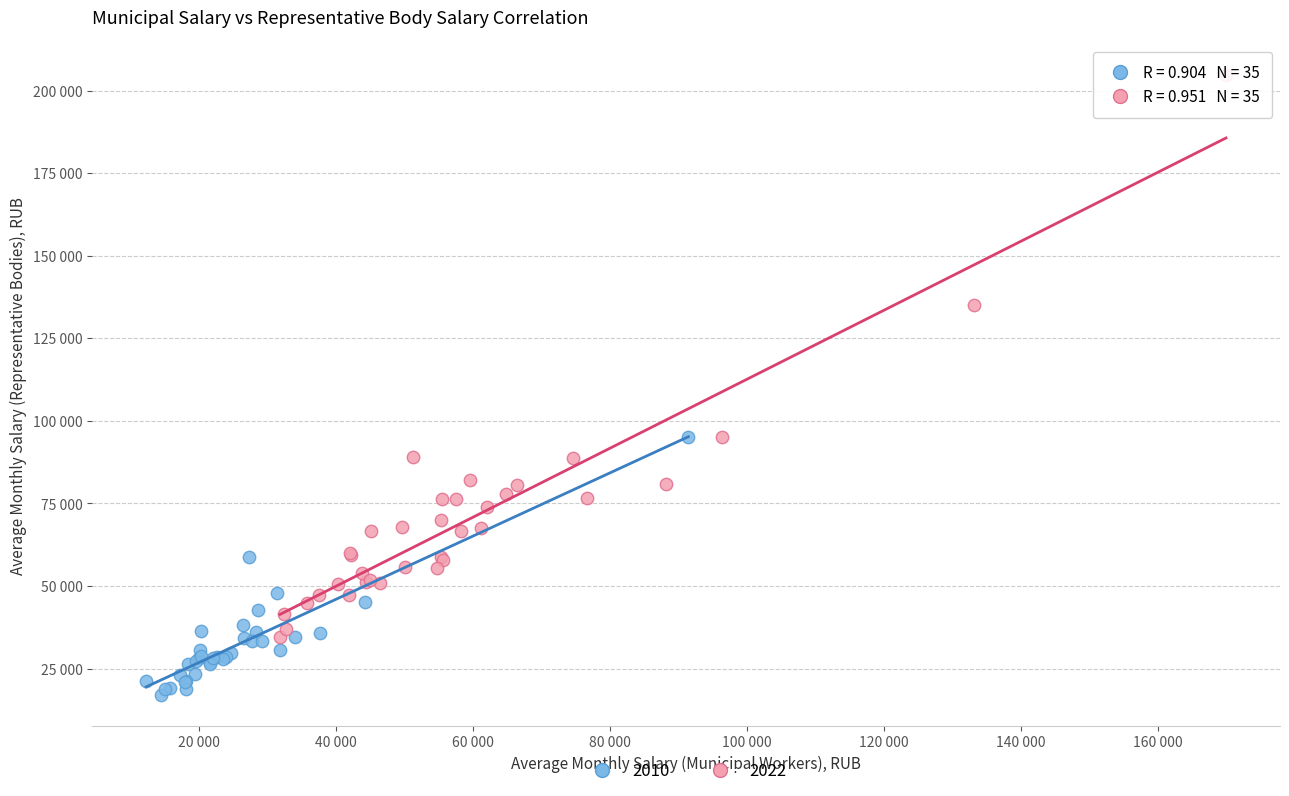

What are all the series names shown in the legend?

2010, 2022